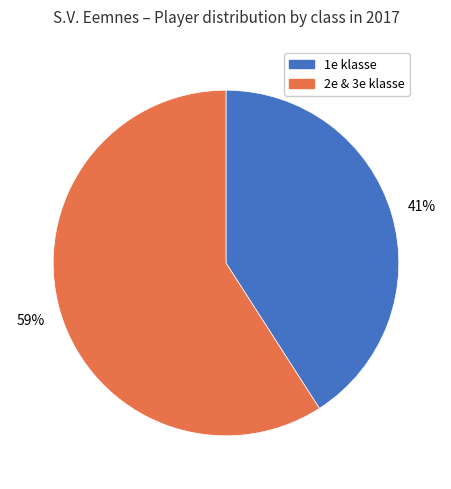

Does any single category account for the majority?

Yes